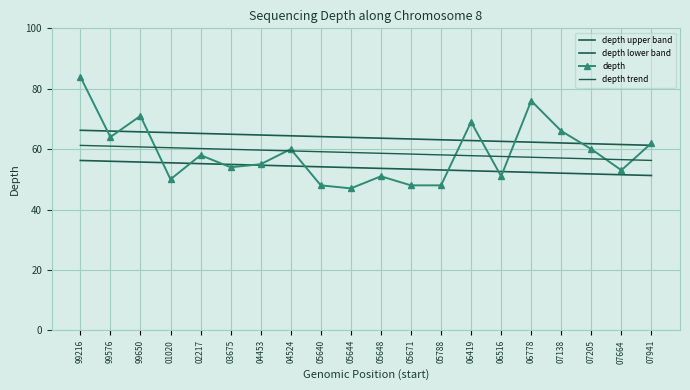

True or false: depth upper band has more than 2 points higher than both neighbors.

False